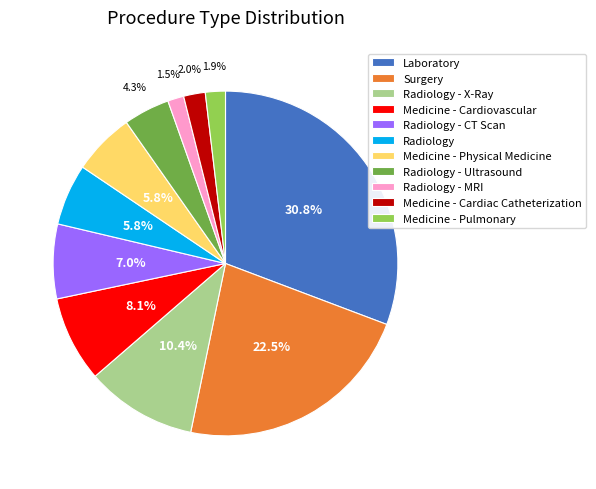

To the nearest percent, what is the difference between the largest and smallest slice percentages?

29%